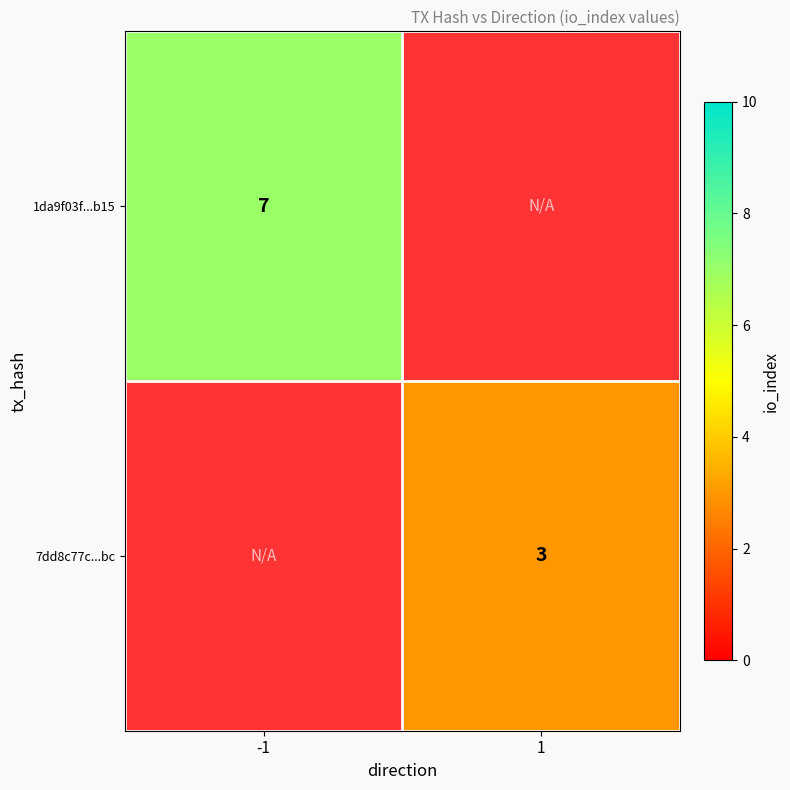

Is it true that 7dd8c77c...bc equals 1 at 1?

False